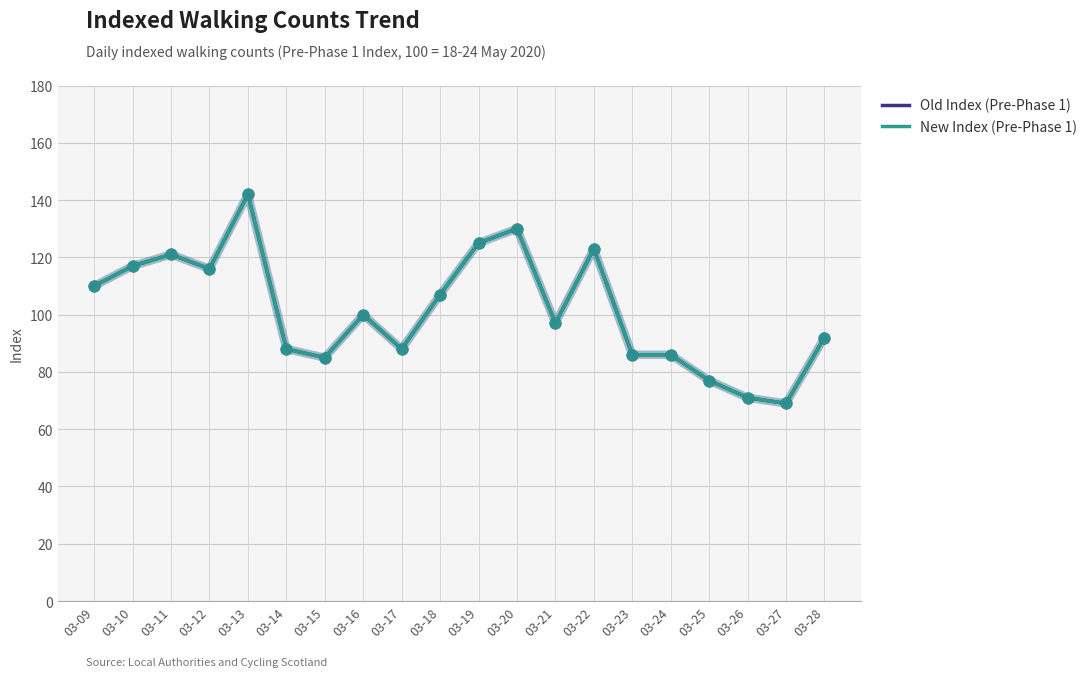

Does the chart have visible grid lines?

Yes